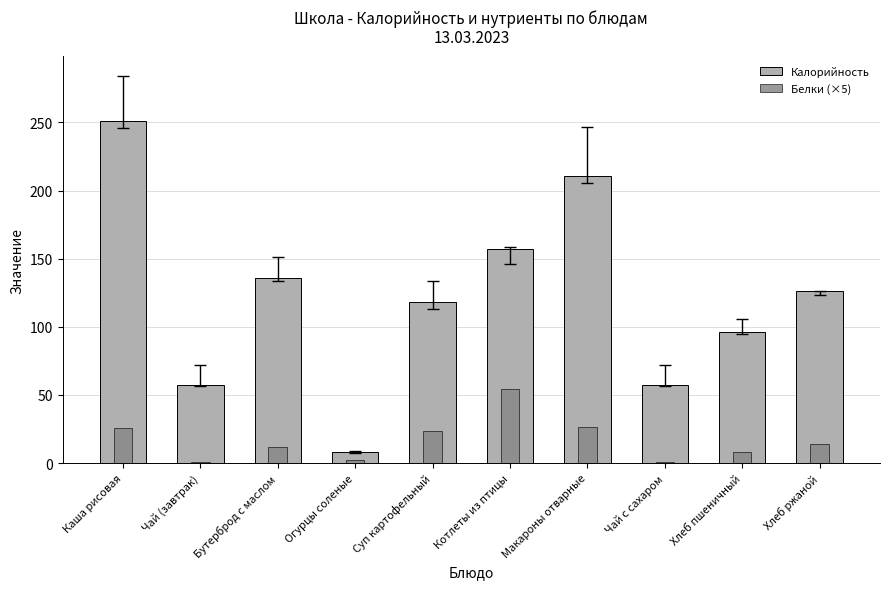

At which label is Калорийность closest to 129?

Хлеб ржаной